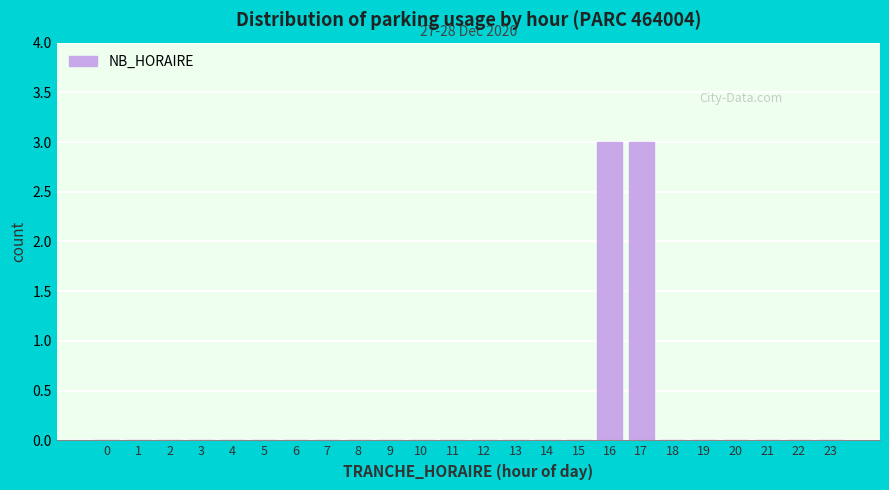

Reading left to right, list all the values displayed in this chart.

0=0	1=0	2=0	3=0	4=0	5=0	6=0	7=0	8=0	9=0	10=0	11=0	12=0	13=0	14=0	15=0	16=3	17=3	18=0	19=0	20=0	21=0	22=0	23=0